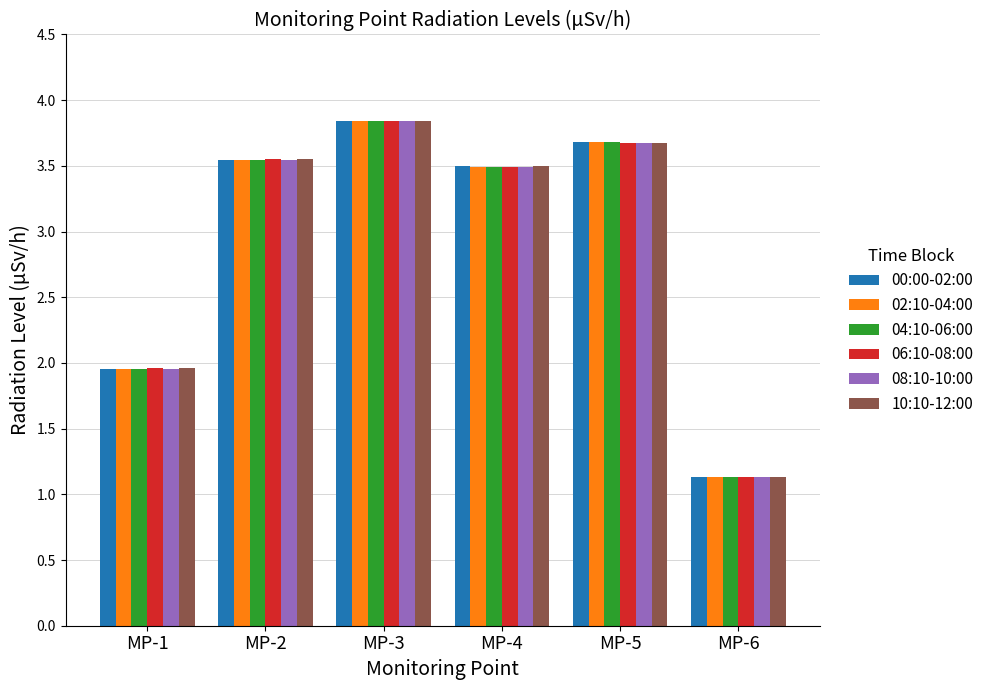

How many data points in 00:00-02:00 are less than 3?

2